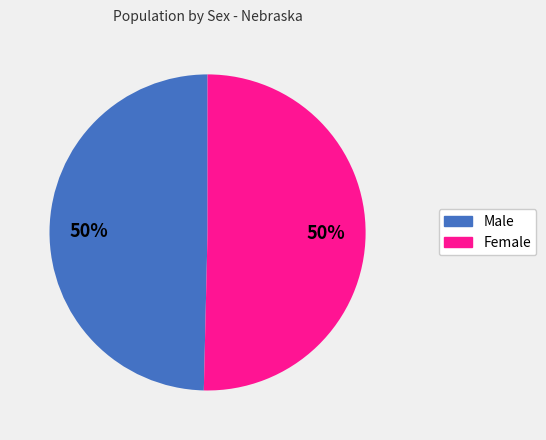

To the nearest percent, what is the combined percentage of Female and Male?

100%